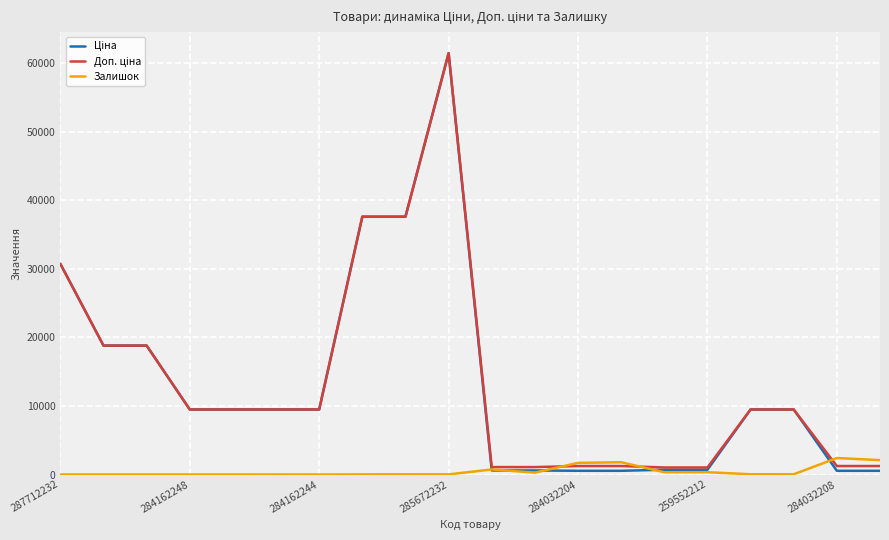

What is the greatest value displayed?

61434.3